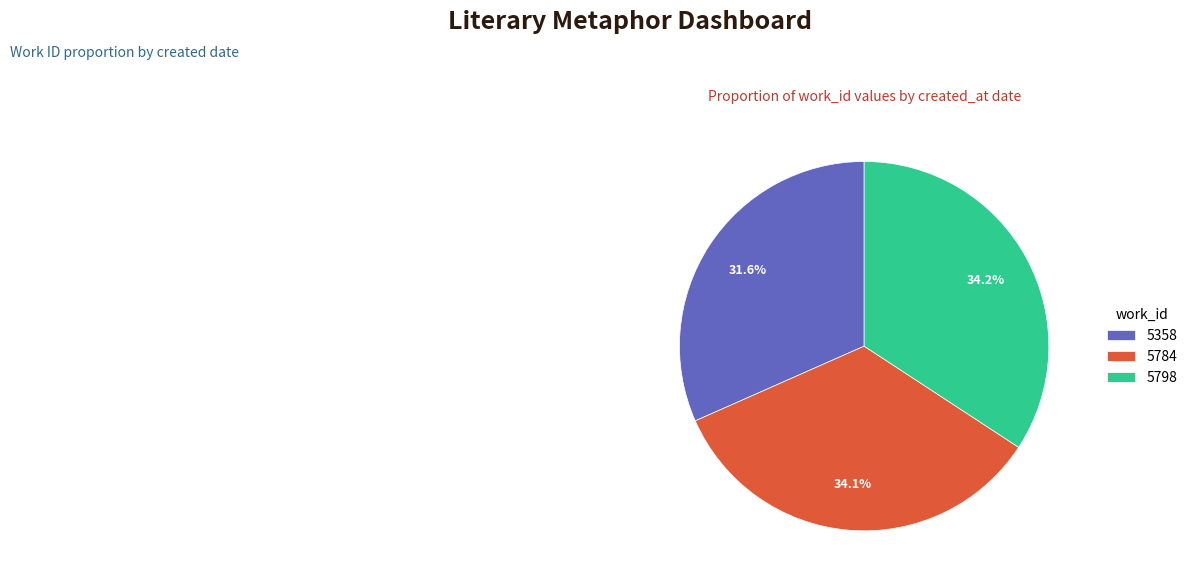

Which category has the smallest portion of the pie?

5358